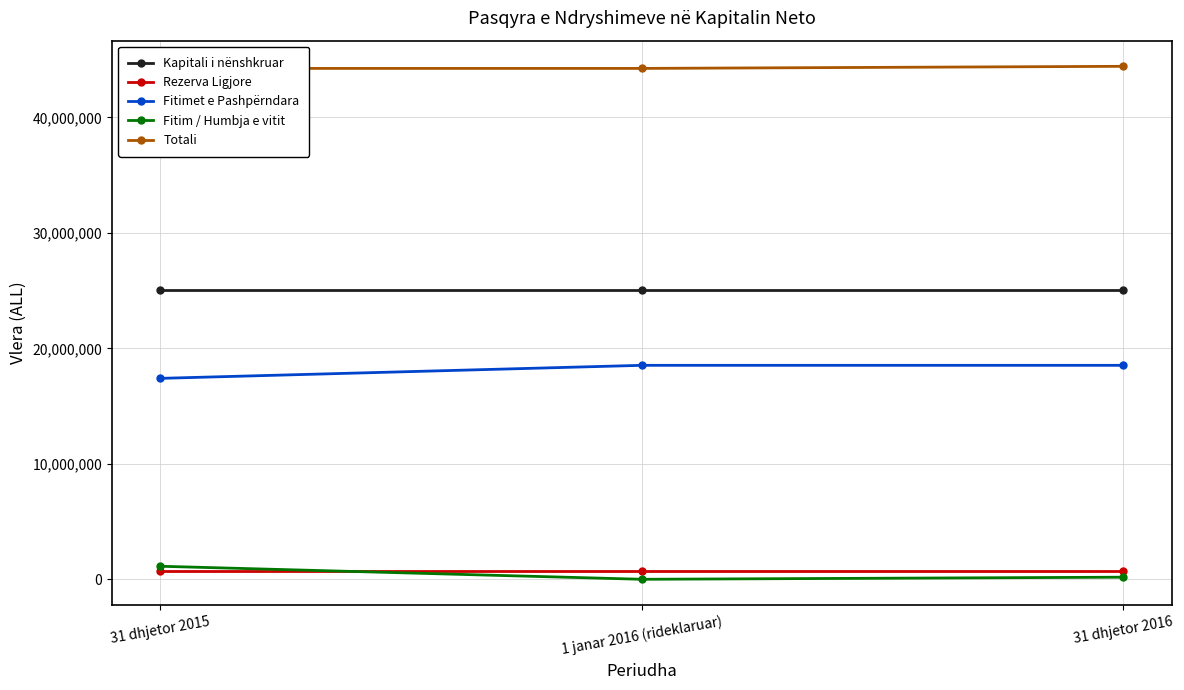

Reading left to right, what are all the values shown in this chart?

Kapitali i nënshkruar: 31 dhjetor 2015=25030000.0	1 janar 2016 (rideklaruar)=25030000.0	31 dhjetor 2016=25030000.0
Rezerva Ligjore: 31 dhjetor 2015=678603.0	1 janar 2016 (rideklaruar)=678603.0	31 dhjetor 2016=678603.0
Fitimet e Pashpërndara: 31 dhjetor 2015=17397182.4	1 janar 2016 (rideklaruar)=18526320.4	31 dhjetor 2016=18526320.4
Fitim / Humbja e vitit: 31 dhjetor 2015=1129138.0	1 janar 2016 (rideklaruar)=0.0	31 dhjetor 2016=181081.0
Totali: 31 dhjetor 2015=44234923.4	1 janar 2016 (rideklaruar)=44234923.4	31 dhjetor 2016=44416004.4